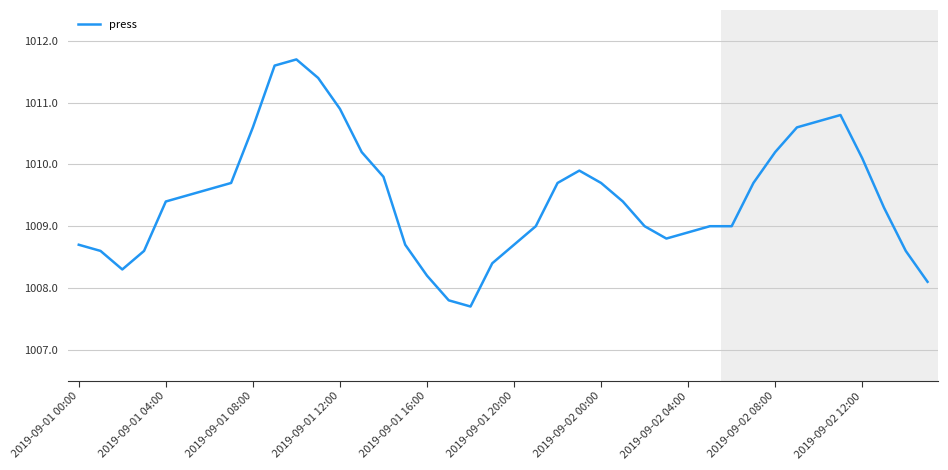

What is the difference between the maximum and minimum values?

4.0